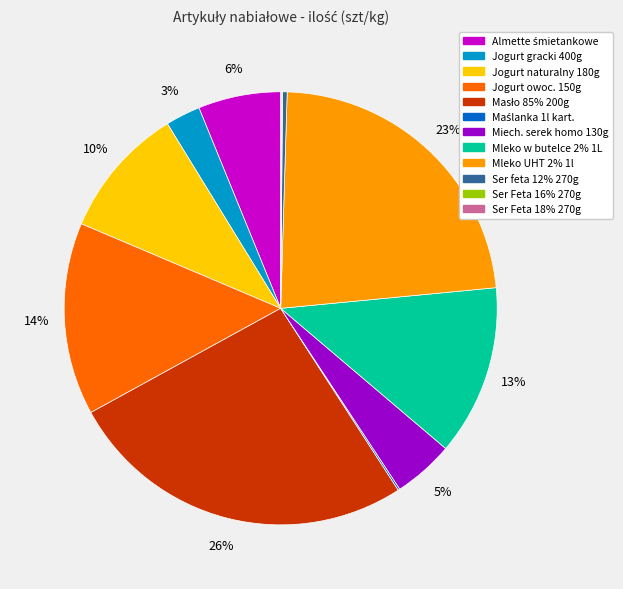

To the nearest percent, what portion does Mleko w butelce 2% 1L represent?

13%